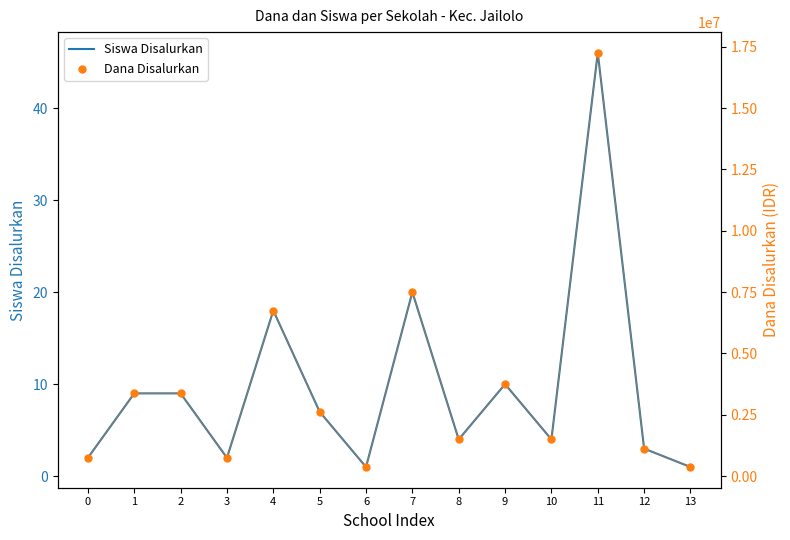

Which series reaches the minimum Y coordinate?

Siswa Disalurkan